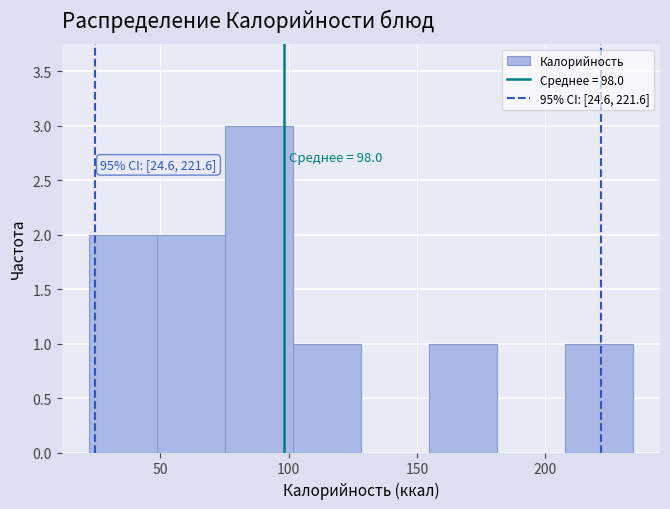

Which range on the x-axis has the tallest bar?

75 to 100